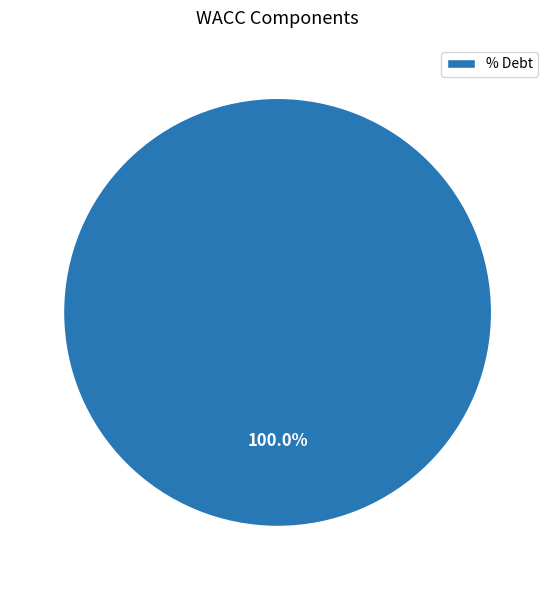

Which slice represents more than half of the pie?

% Debt